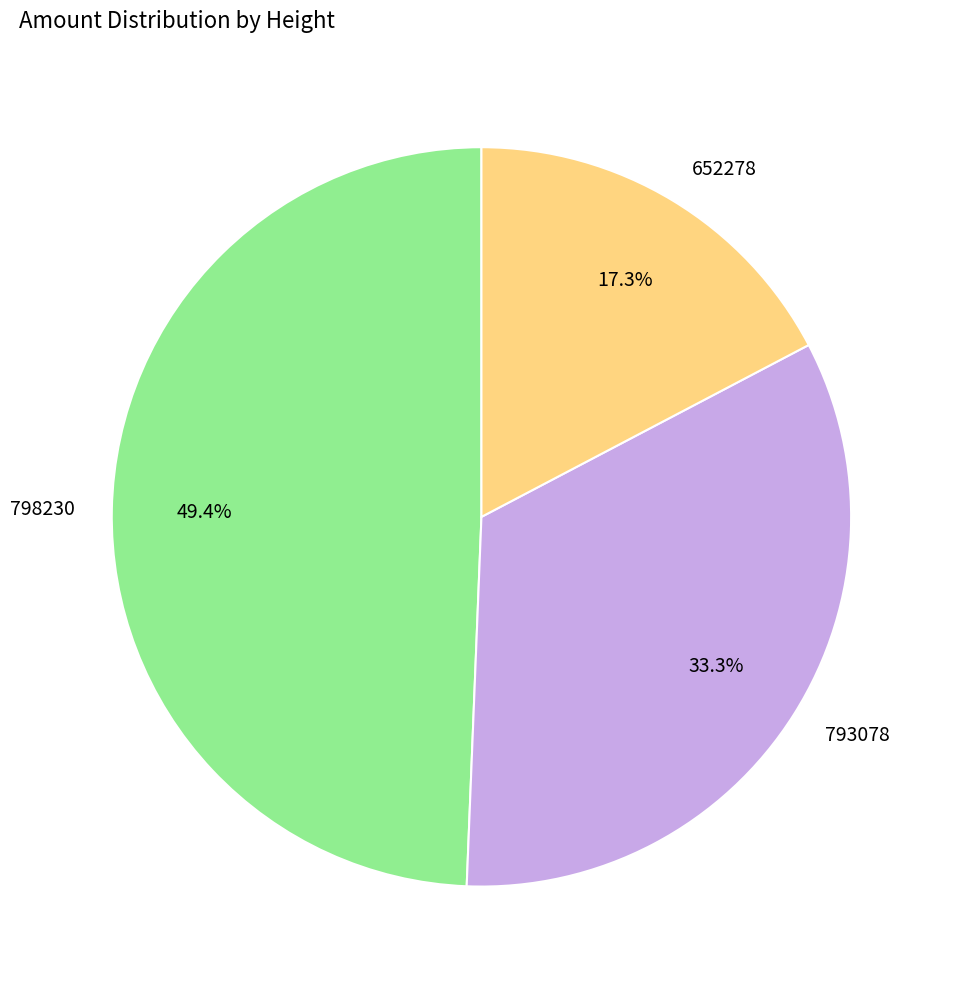

To the nearest percent, what is the average slice percentage?

33%